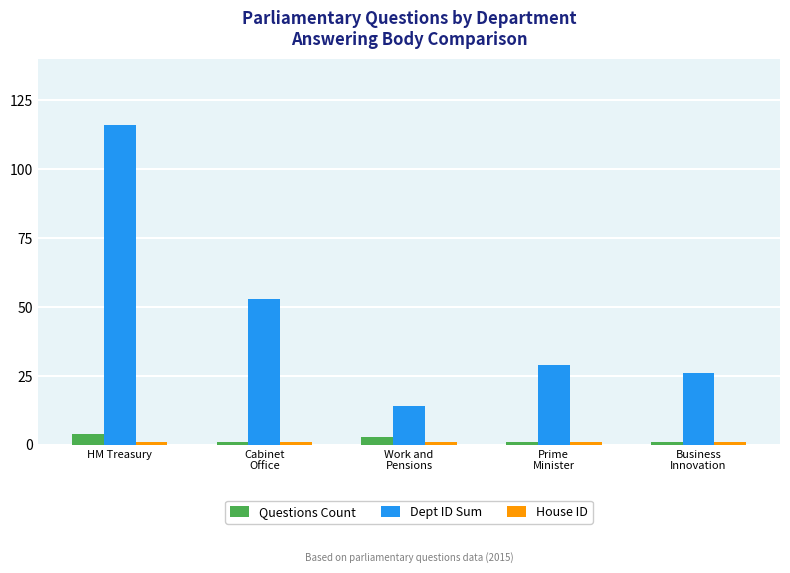

True or false: Dept ID Sum has a value of 116 at HM Treasury.

True